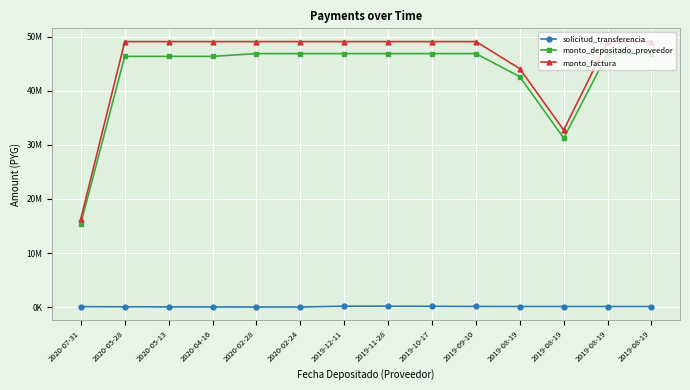

What are all the series names shown in the legend?

solicitud_transferencia, monto_depositado_proveedor, monto_factura